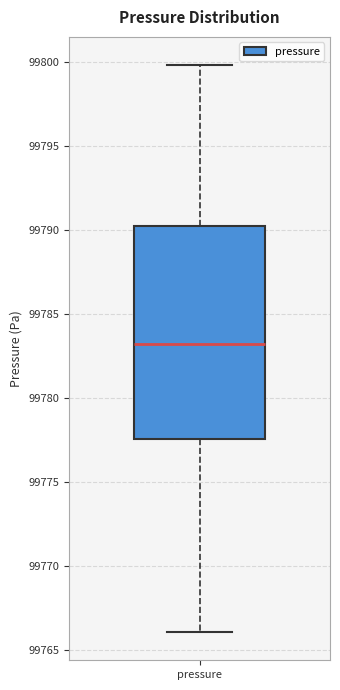

Read this box plot against the y-axis: the position of the median line, the range covered by the box, and the ends of both whiskers. The values are not printed on the chart, so give them approximately, as read against the axis.

median 99783.5, box 99777.5 to 99790.5, whiskers 99766.0 to 99800.0